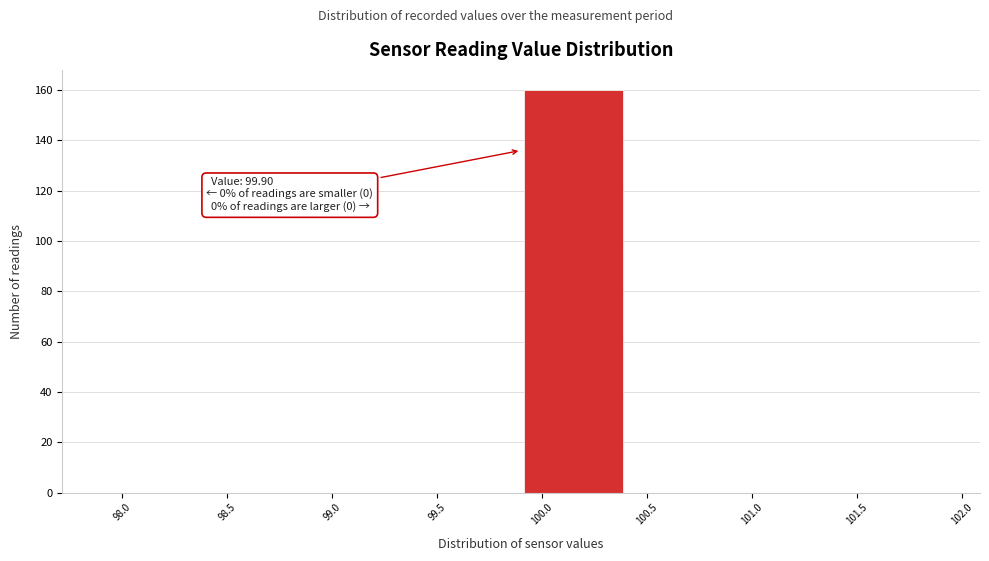

Over which range of the x-axis is the bar tallest?

99.9 to 100.4